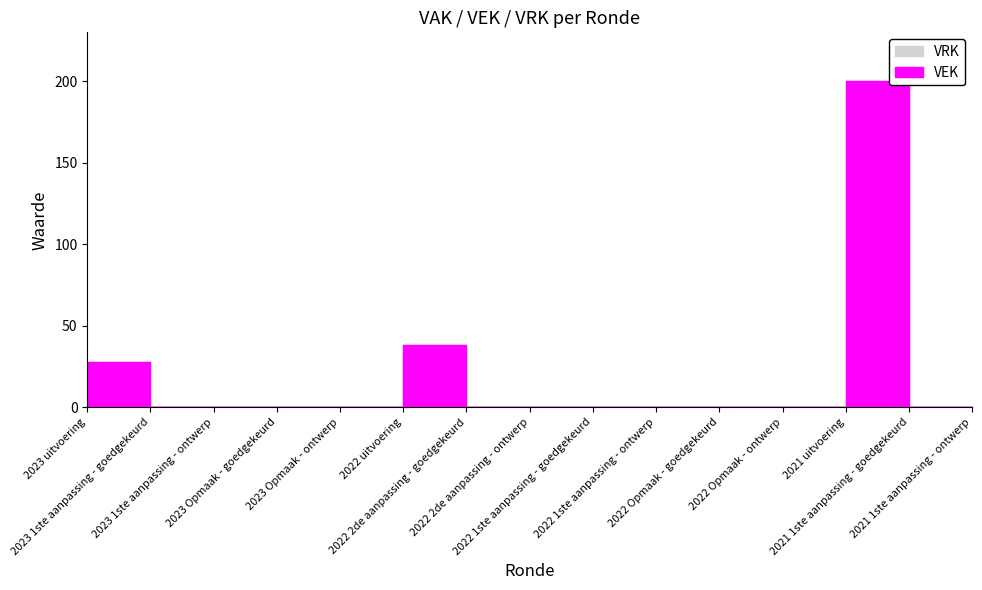

What is the label of the 2nd point from the right?

2021 1ste aanpassing - goedgekeurd